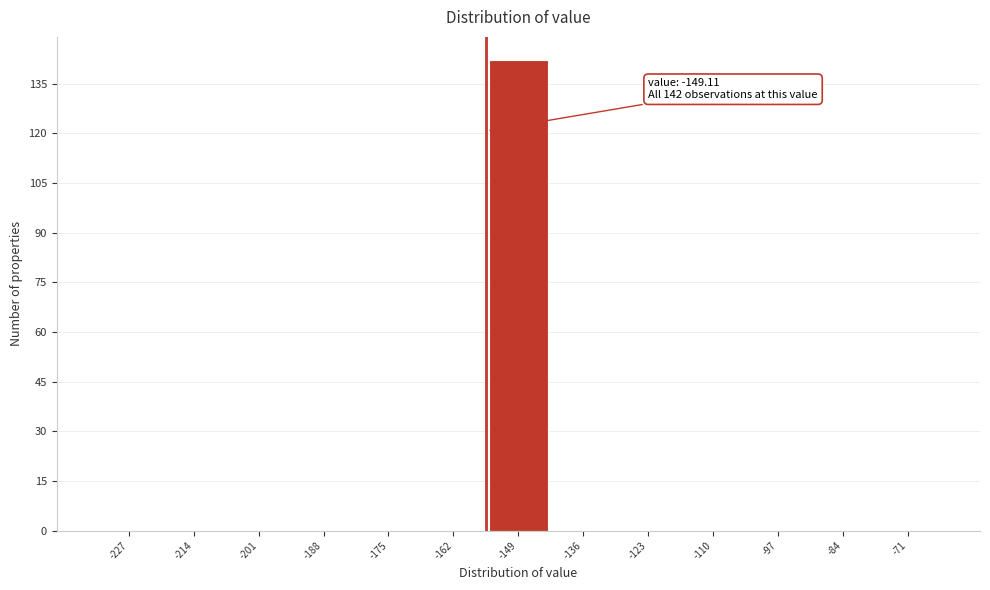

Reading left to right, what are all the values shown in this chart?

-227=0	-214=0	-201=0	-188=0	-175=0	-162=0	-149=142	-136=0	-123=0	-110=0	-97=0	-84=0	-71=0